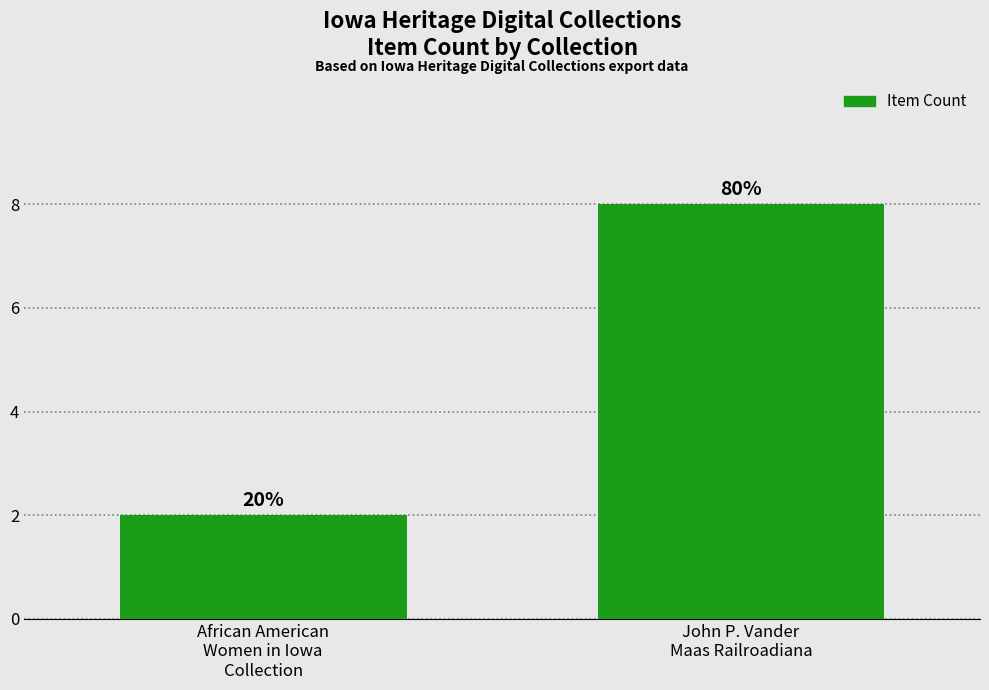

Reading right to left, transcribe all the data shown in this chart.

8	2